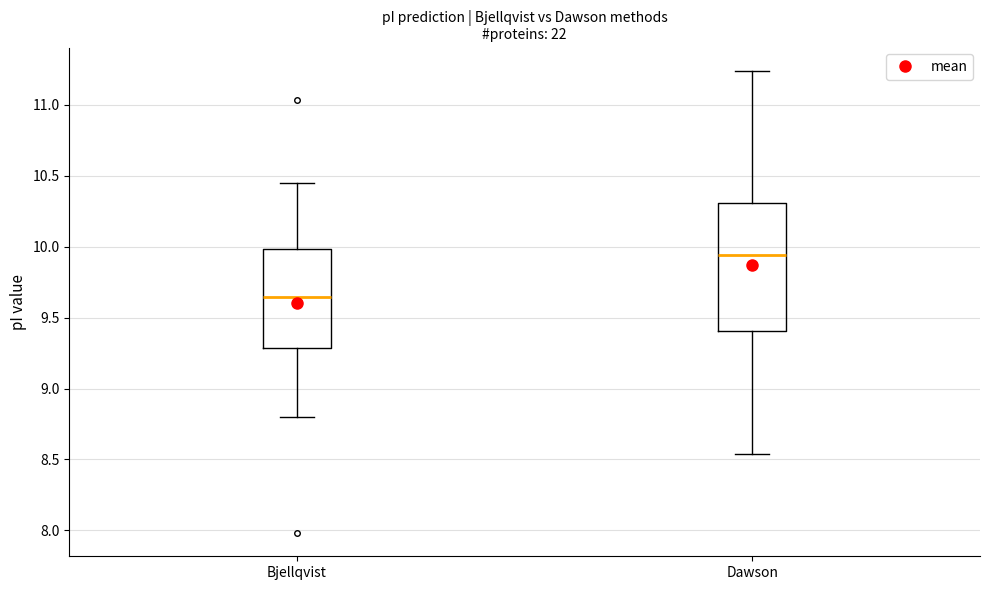

Where does the upper whisker of the box for Bjellqvist end on the y-axis? The values are not printed on the chart, so give them approximately, as read against the axis.

10.45